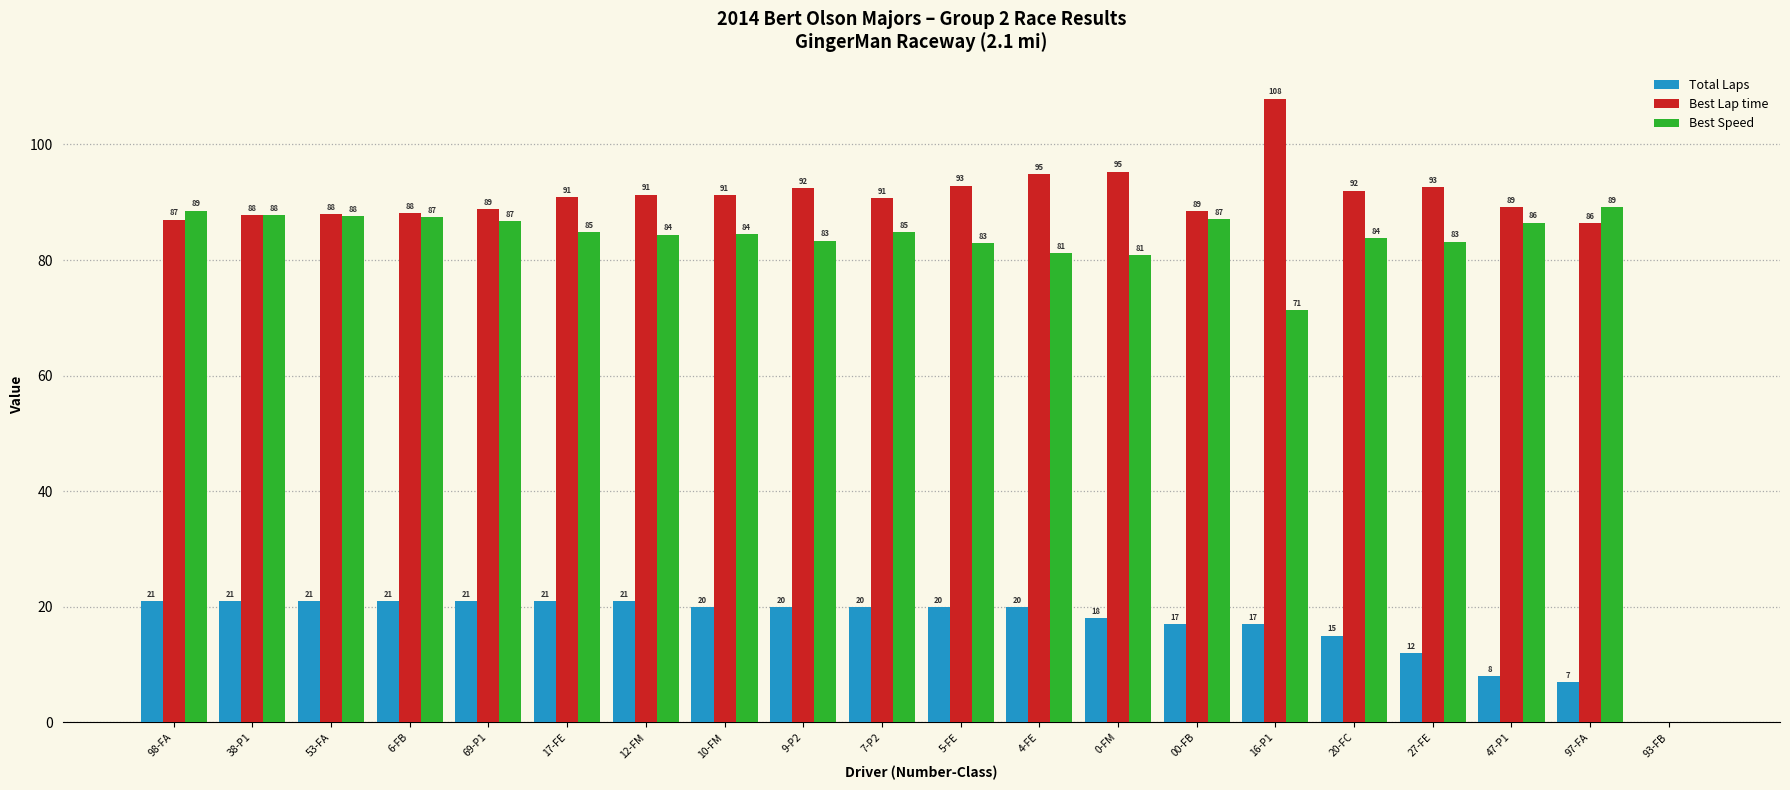

Is it true that Total Laps equals 12.7 at 38-P1?

False